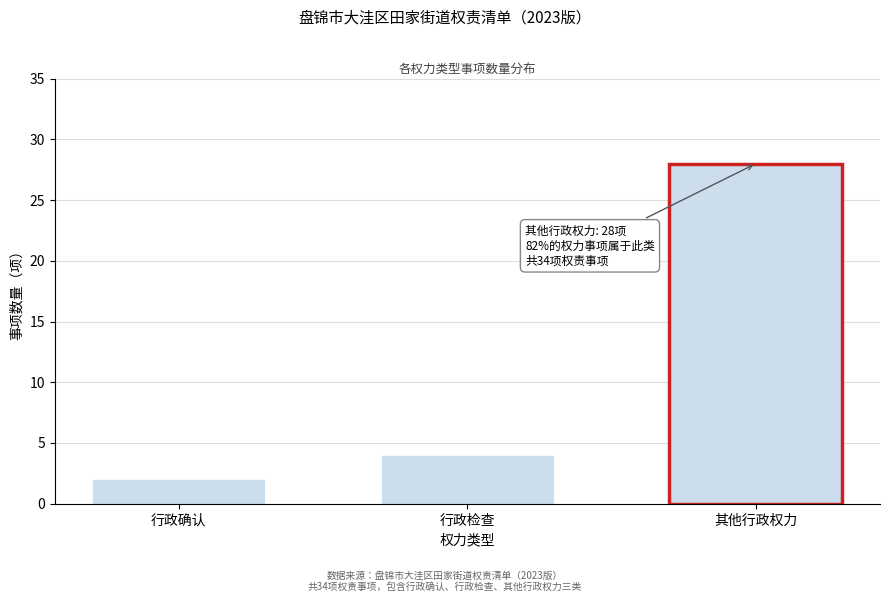

Reading left to right, transcribe all the data shown in this chart.

2	4	28